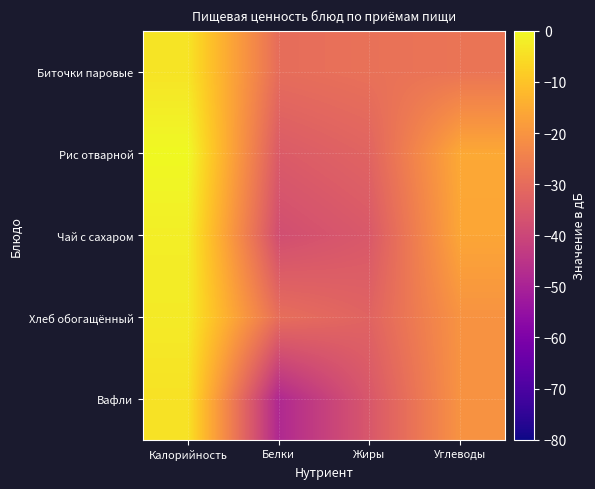

Count the number of categories in the chart.

4